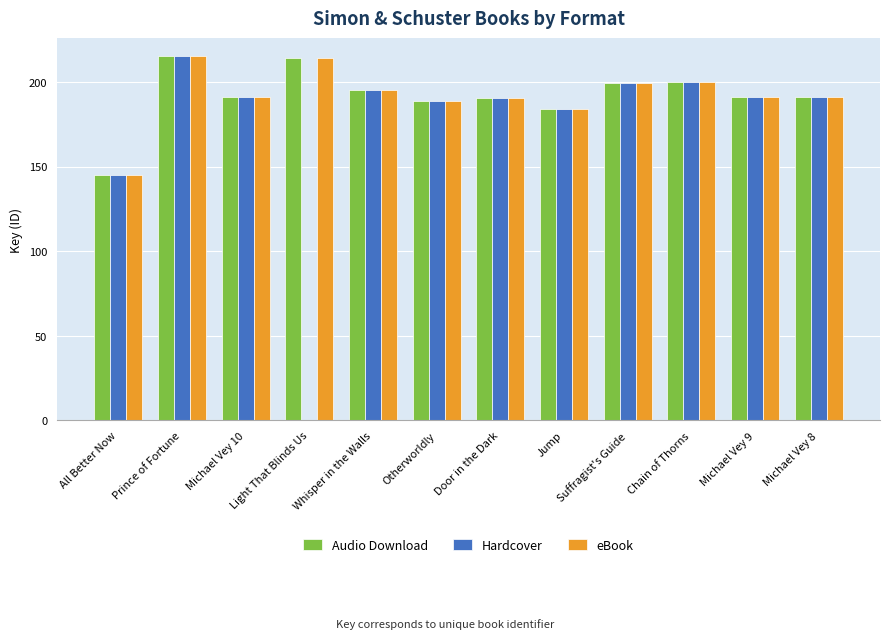

At which category is the sum across all series the highest?

Prince of Fortune